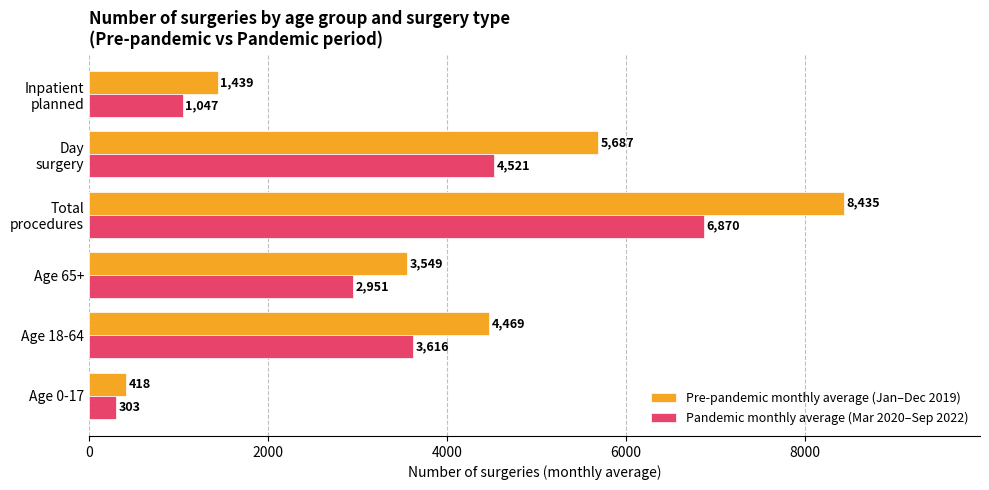

What is the difference between the second highest and minimum values in the Pre-pandemic monthly average (Jan–Dec 2019) series?

5269